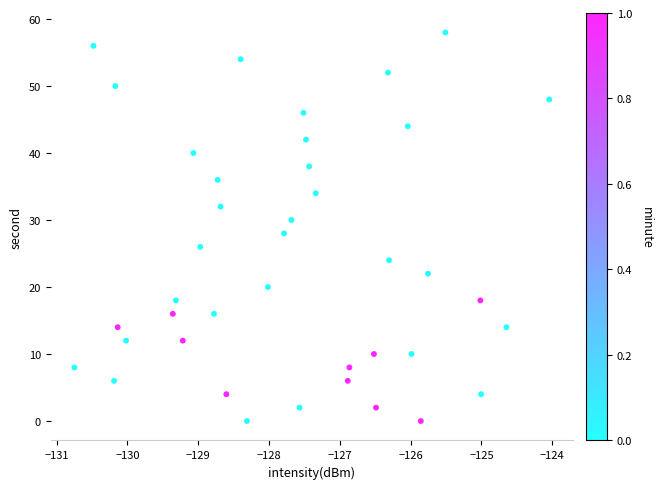

What is the range of Y values (max minus min)?

58